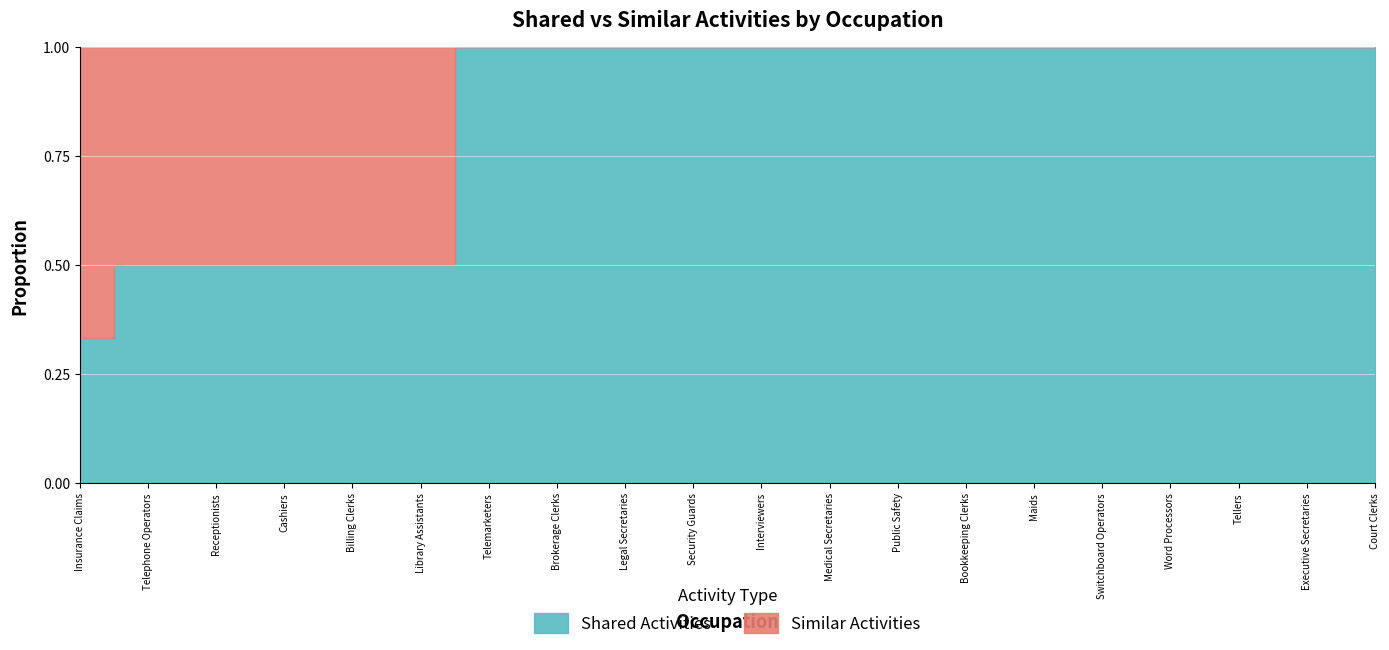

How many Similar Activities values are between 0 and 1?

19